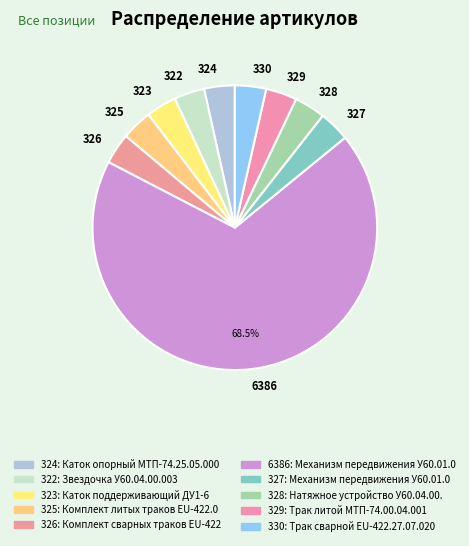

Which slice represents more than half of the pie?

6386